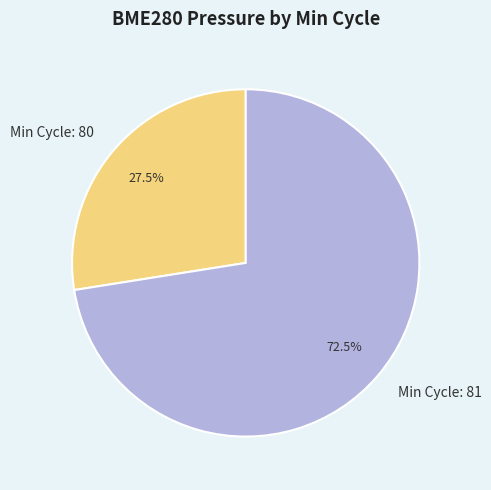

Rank the categories by value from lowest to highest.

Min Cycle: 80, Min Cycle: 81